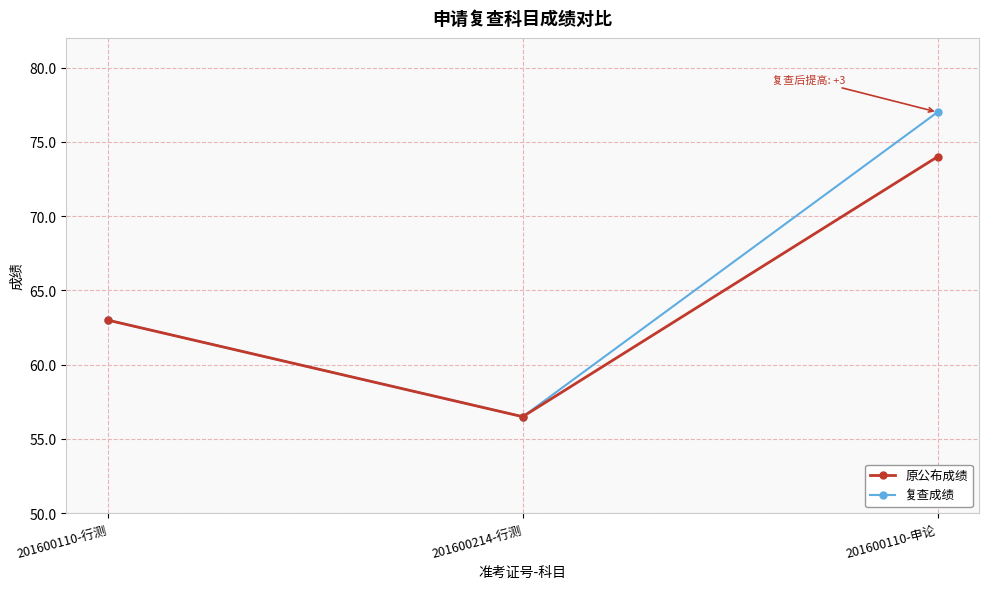

At which category is the sum across all series the highest?

201600110-申论